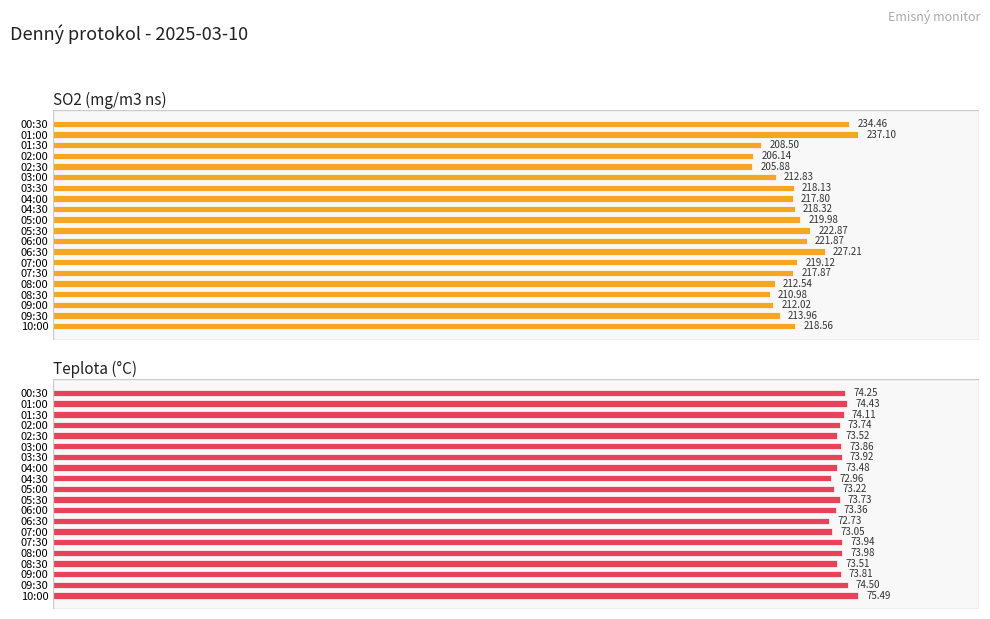

The SO2 (mg/m3 ns) series shows 54.6 at 04:00. True or false?

False